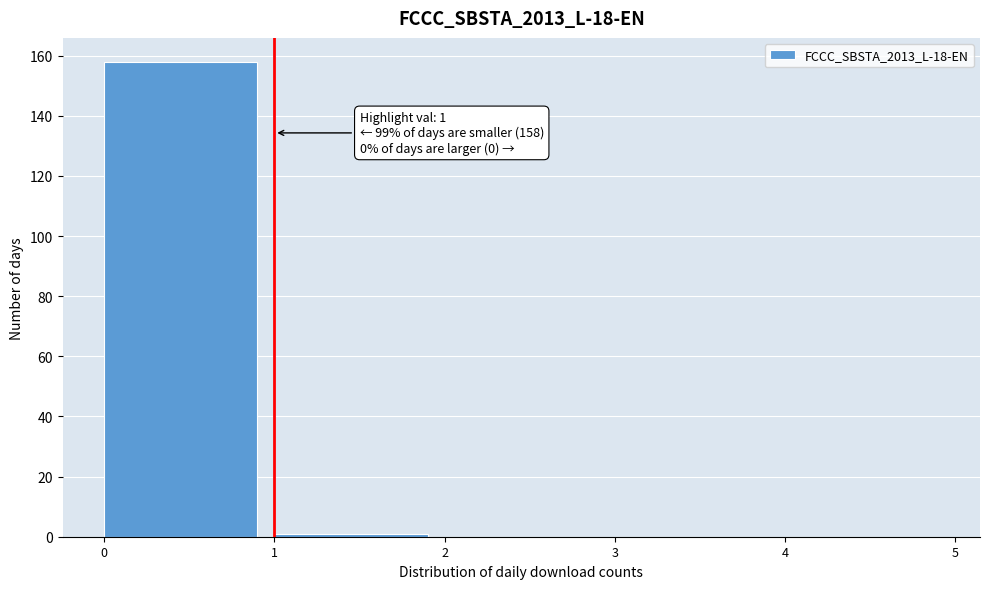

Which range on the x-axis has the tallest bar?

0 to 1